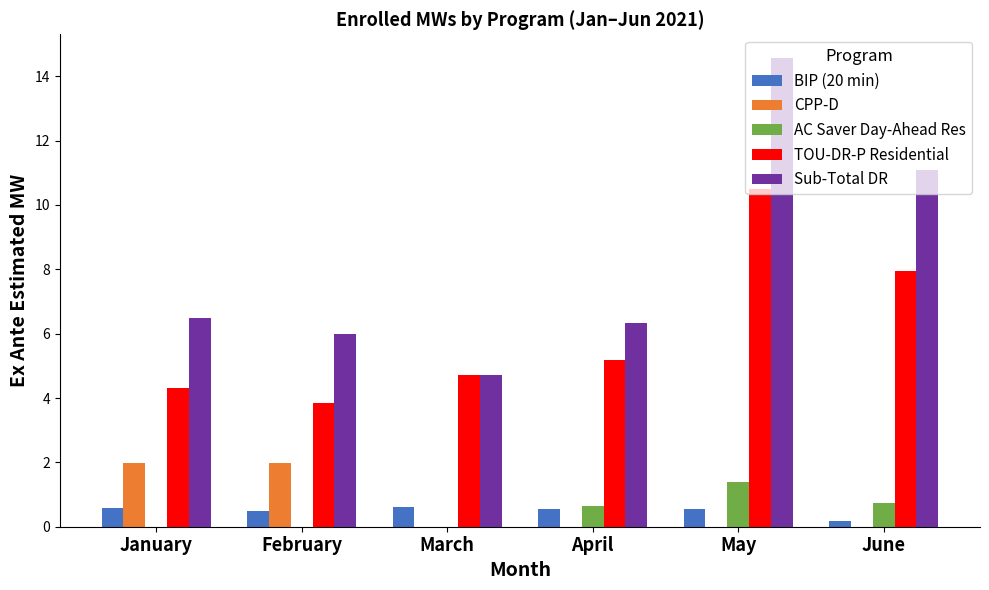

Which category has the highest value in the Sub-Total DR series?

May